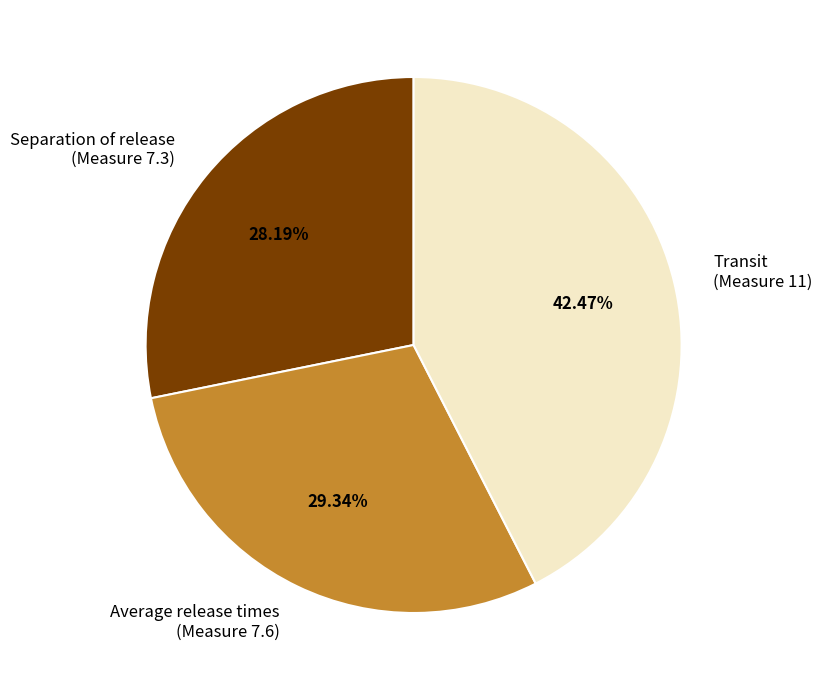

Does any single category account for the majority?

No